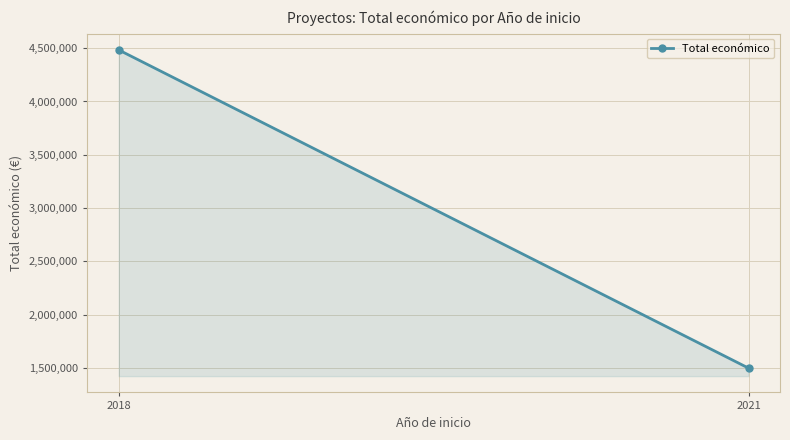

Is it true that the value at 2018 is 6802504.2?

False